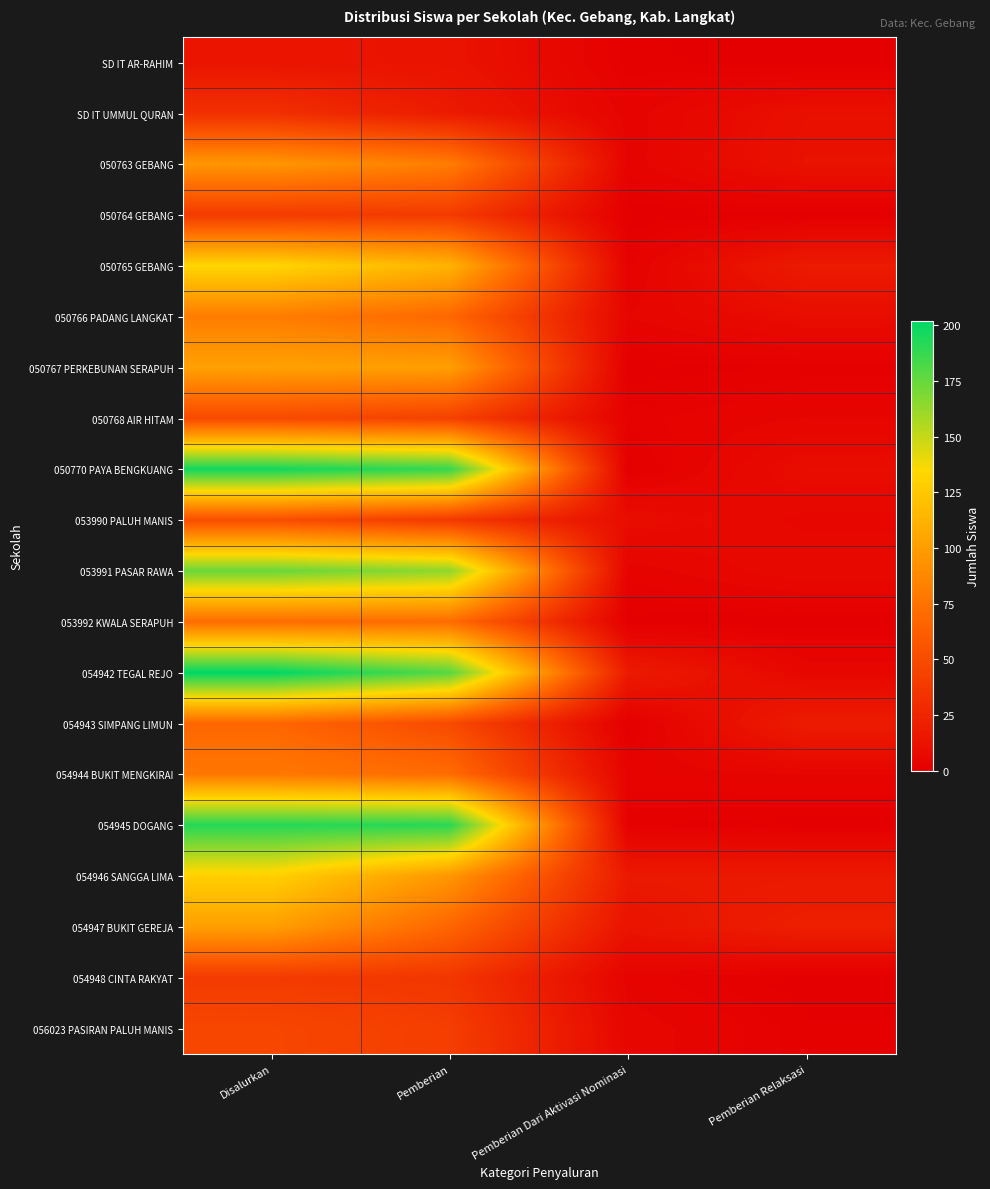

What is the difference between the highest and lowest values at Pemberian Dari Aktivasi Nominasi?

18